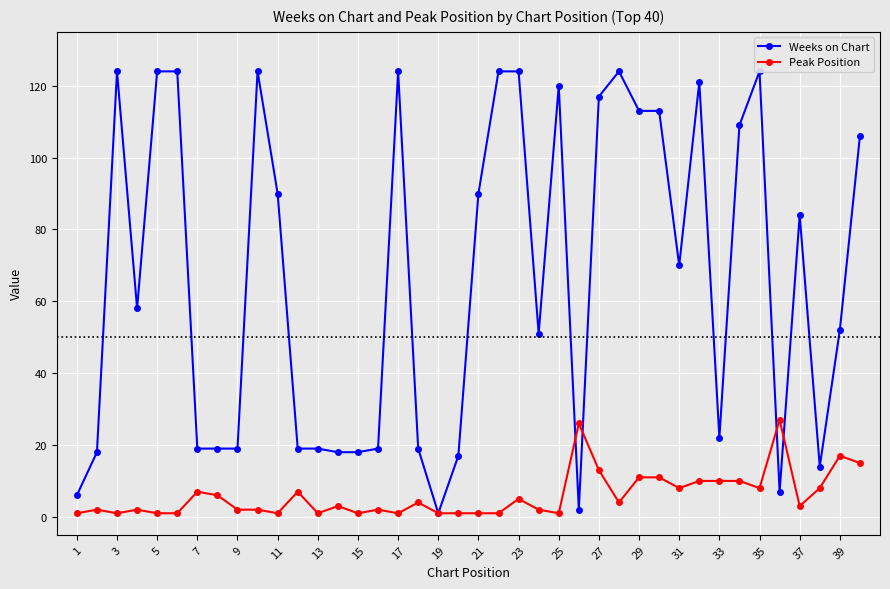

How many lines are shown in the chart?

2